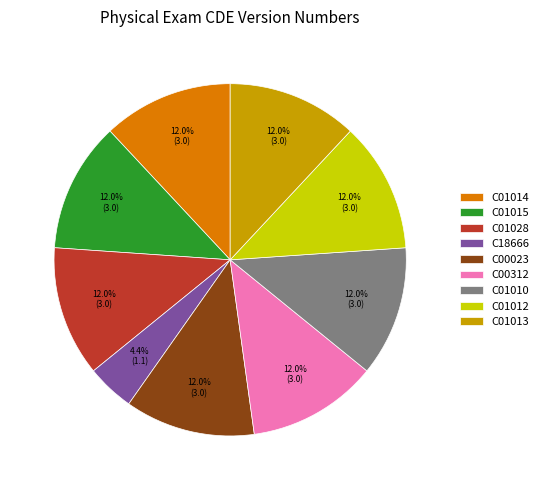

To the nearest percent, what is the difference between the largest and smallest slice percentages?

8%